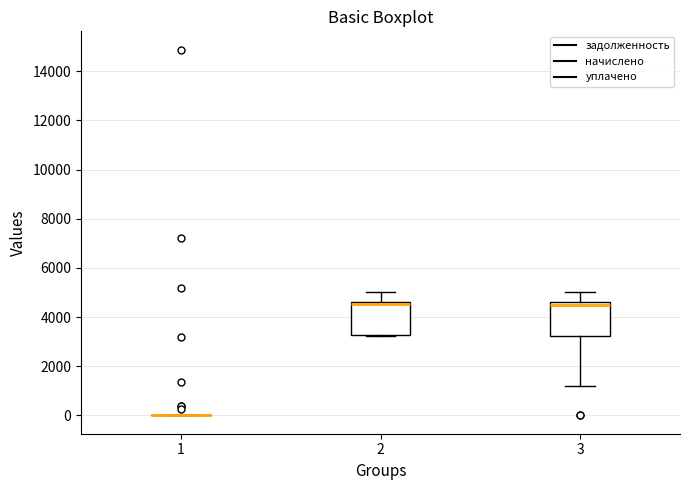

Reading left to right, transcribe this box plot: for each box, give where its median line is, the range the box spans, and where its two whiskers end, as read against the y-axis. The values are not printed on the chart, so give them approximately, as read against the axis.

1: box collapsed to a line at 0, whiskers 0 to 0
2: median 4600 (just below the box's upper edge), box 3200 to 4600, whiskers 3200 to 5000
3: median 4400, box 3200 to 4600, whiskers 1200 to 5000